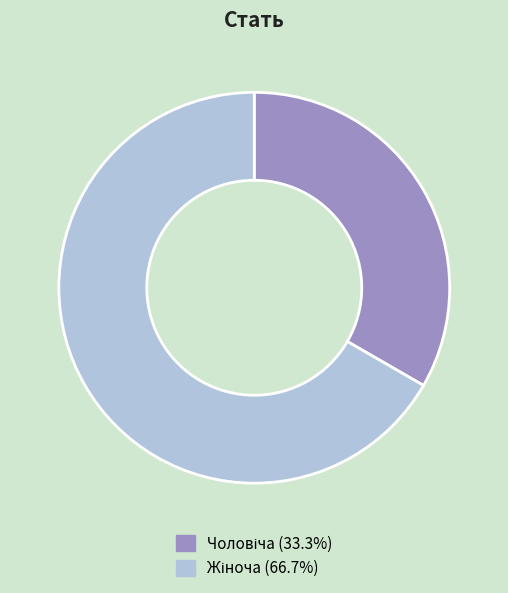

Is there a majority slice in this chart?

Yes